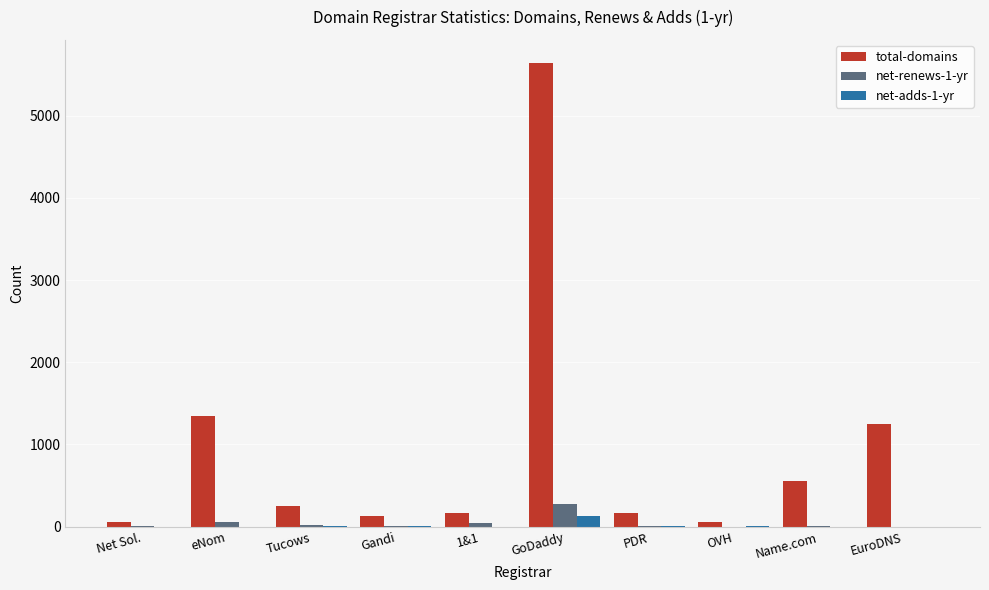

The total-domains series shows 1885 at EuroDNS. True or false?

False